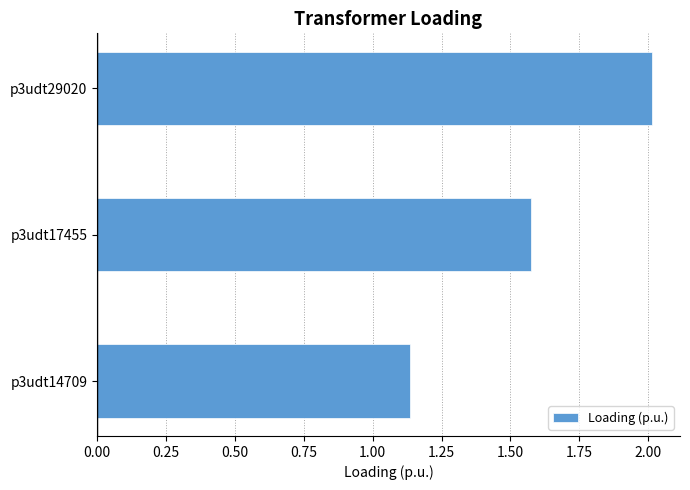

Rank the categories by value from lowest to highest.

p3udt14709, p3udt17455, p3udt29020